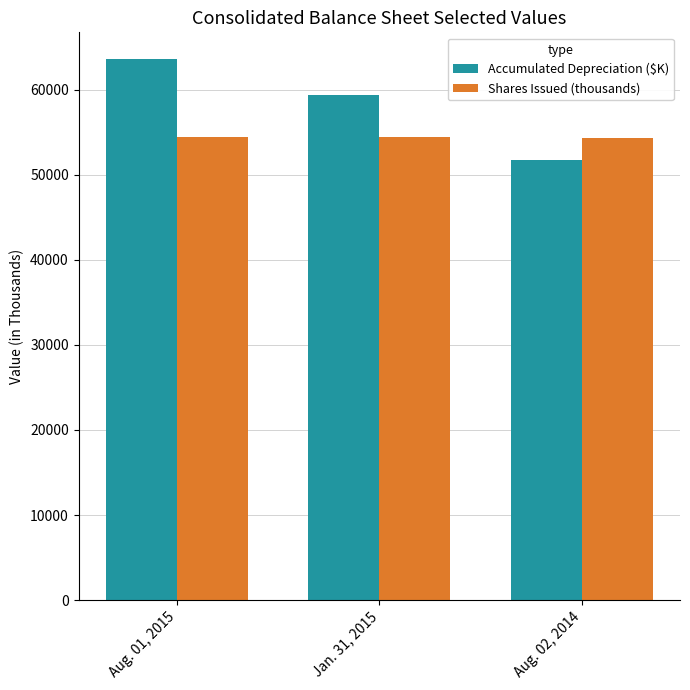

What value does the Shares Issued (thousands) series have at Aug. 01, 2015?

54478.4